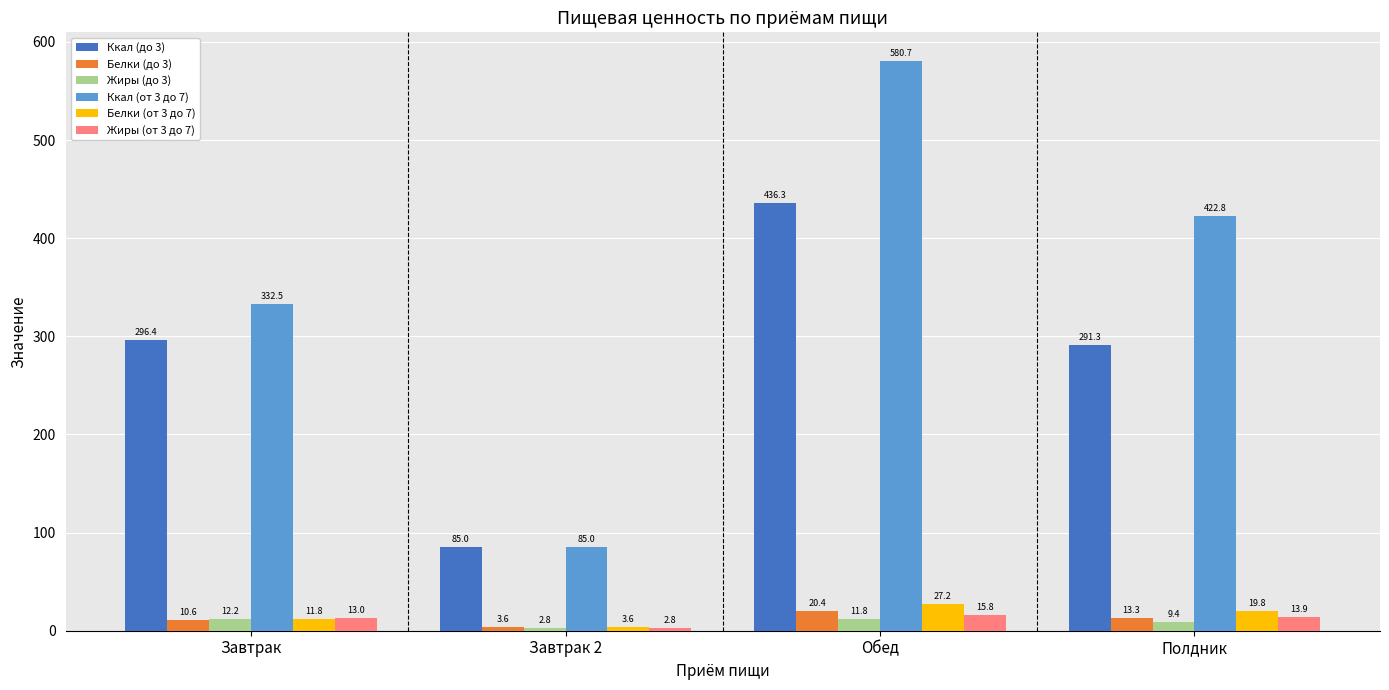

Which series has the largest range (max minus min)?

Ккал (от 3 до 7)